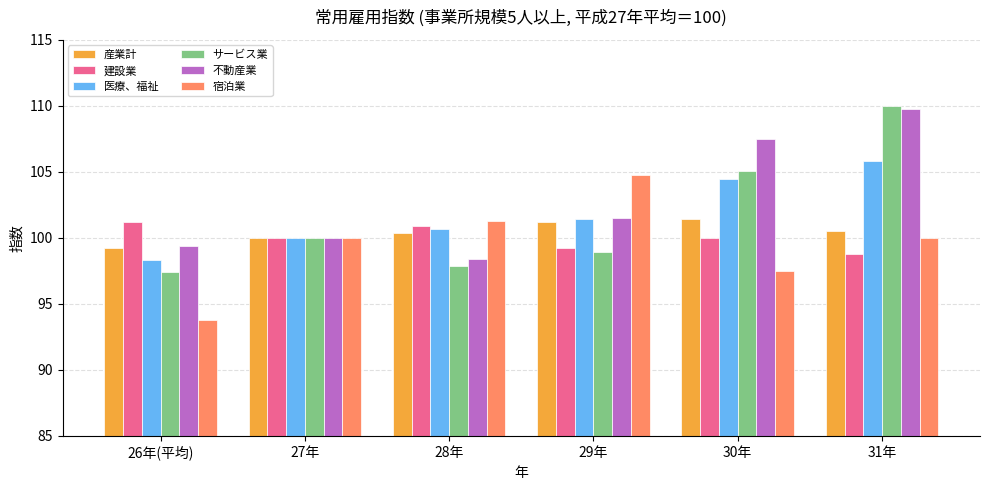

The 産業計 series shows 25.4 at 28年. True or false?

False